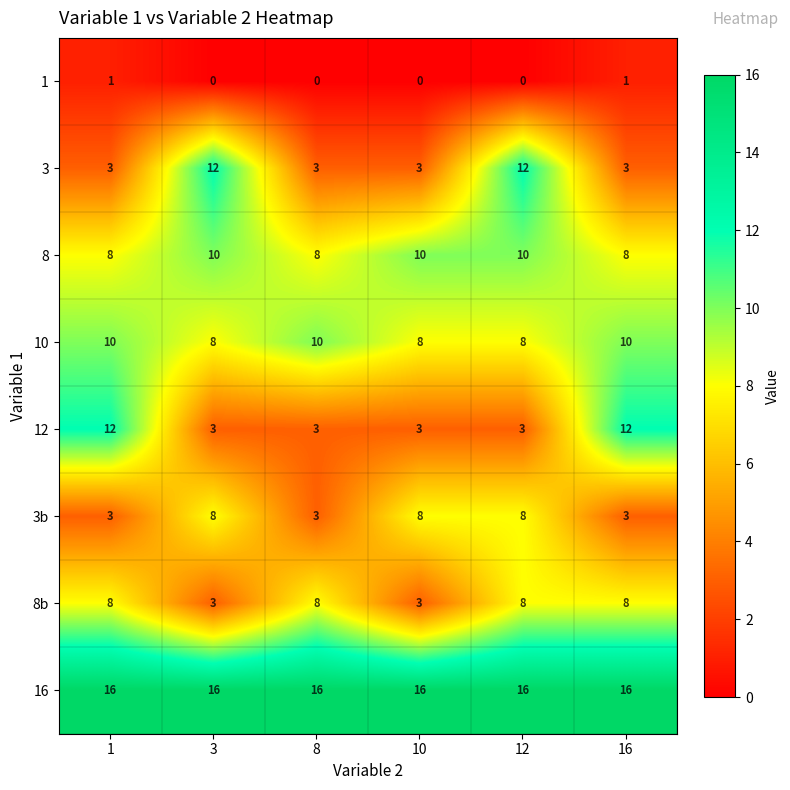

What is the difference between the maximum and second lowest values in the 3b series?

5